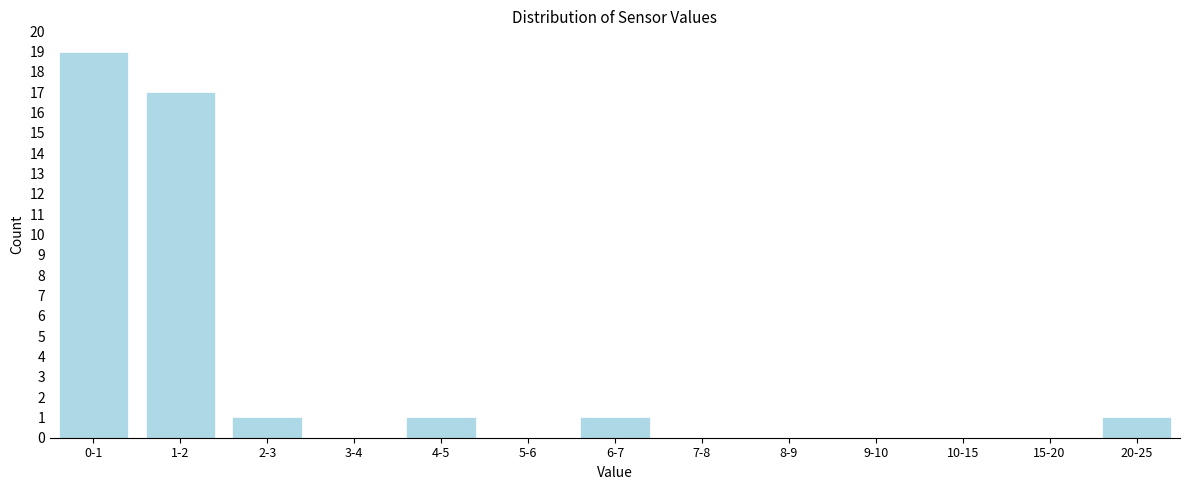

Reading right to left, list all the values displayed in this chart.

20-25=1	15-20=0	10-15=0	9-10=0	8-9=0	7-8=0	6-7=1	5-6=0	4-5=1	3-4=0	2-3=1	1-2=17	0-1=19